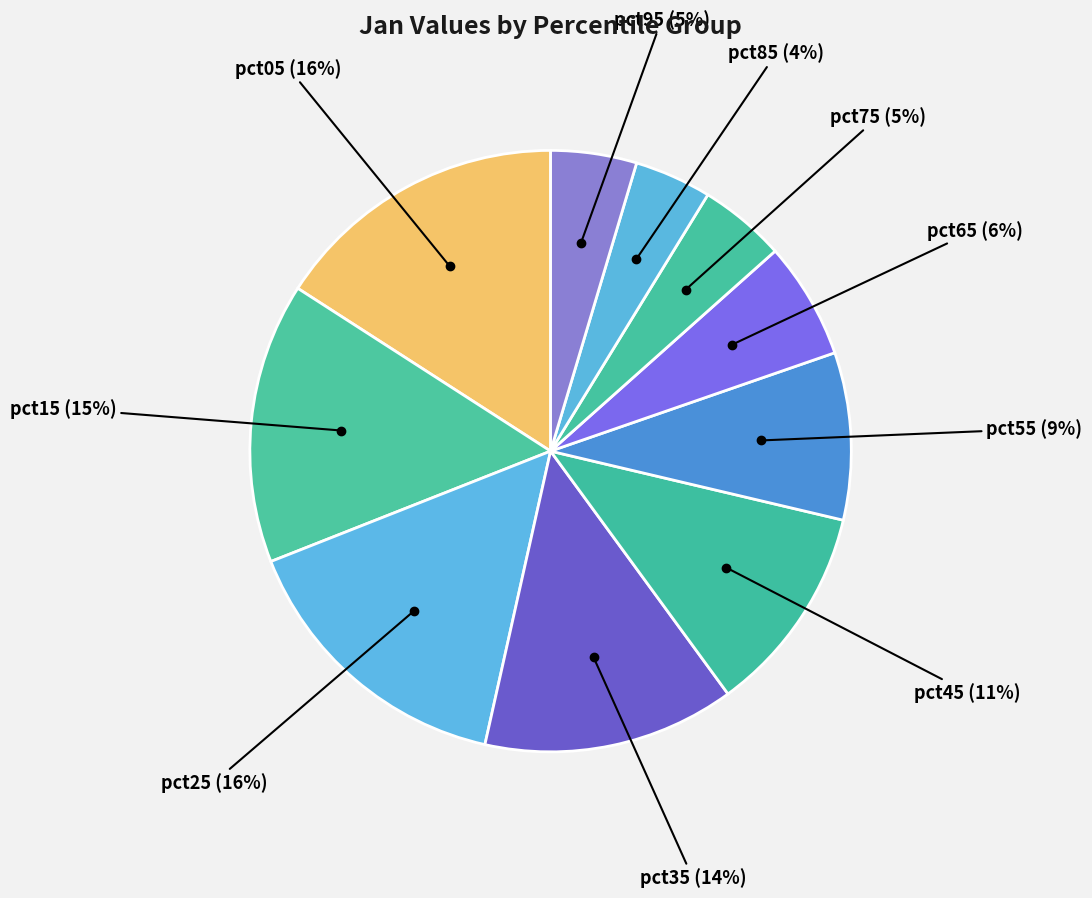

How many slices are in this pie chart?

10